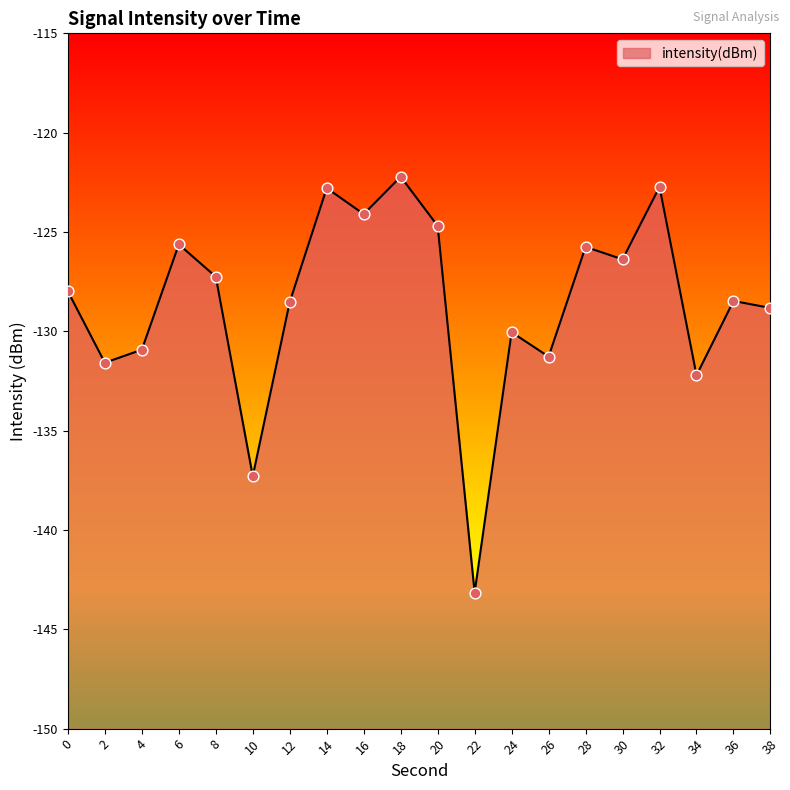

Between 2 and 26, which is larger?

26